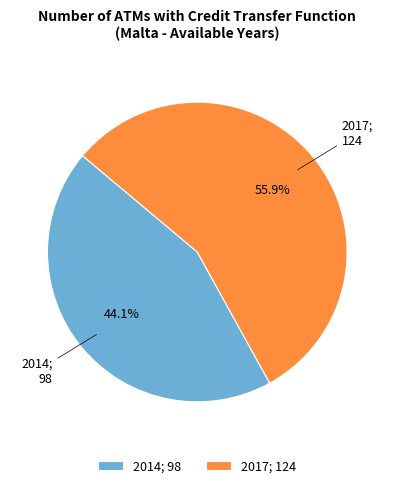

To the nearest percent, what portion does 2014 represent?

44%